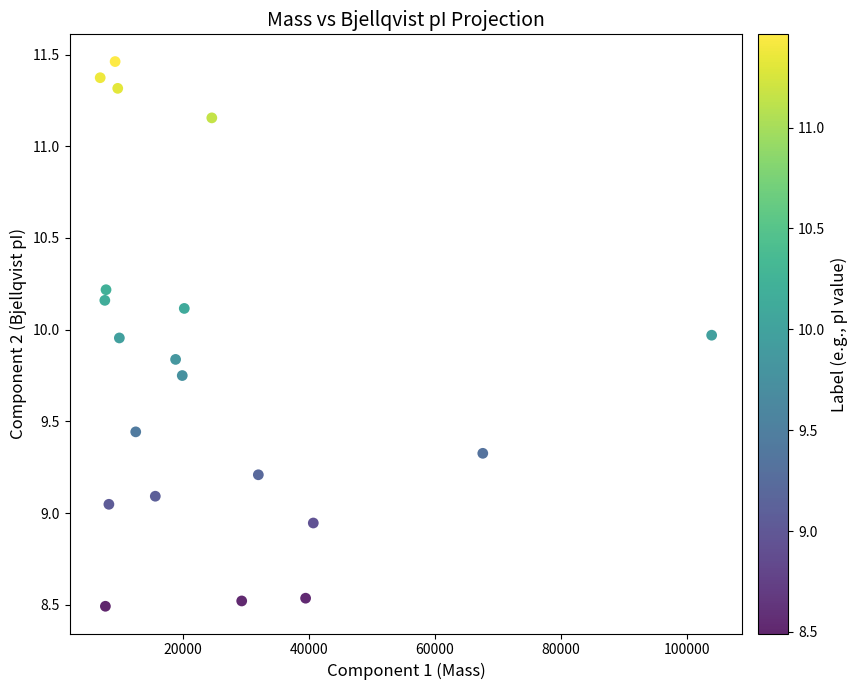

What is the range of X values (max minus min)?

97023.4